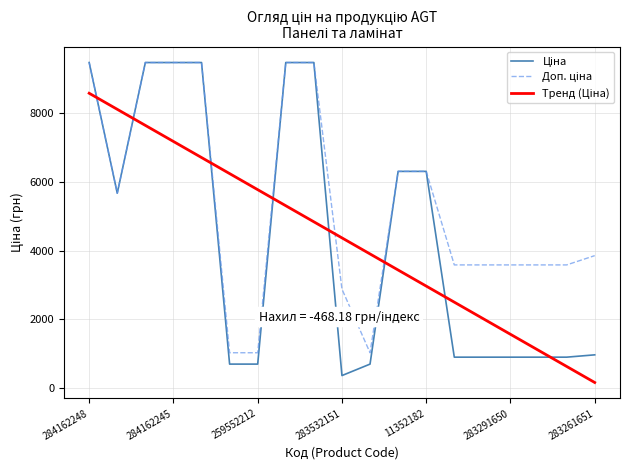

What is the greatest value displayed?

9480.1